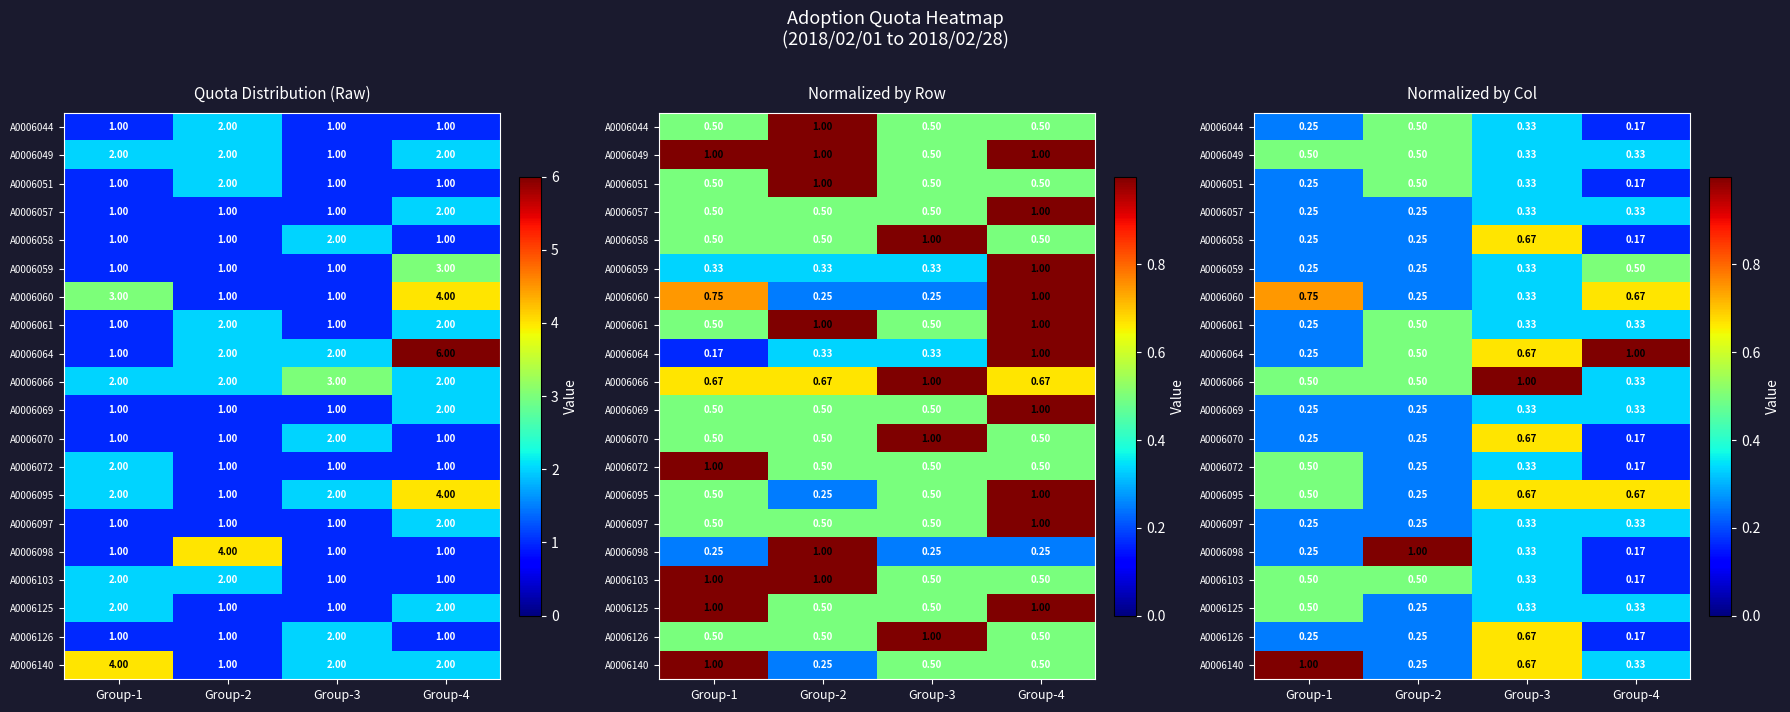

Rank the series by their maximum value, from lowest to highest.

A0006057, A0006069, A0006097, A0006044, A0006049, A0006051, A0006061, A0006072, A0006103, A0006125, A0006059, A0006058, A0006070, A0006126, A0006095, A0006060, A0006066, A0006098, A0006140, A0006064